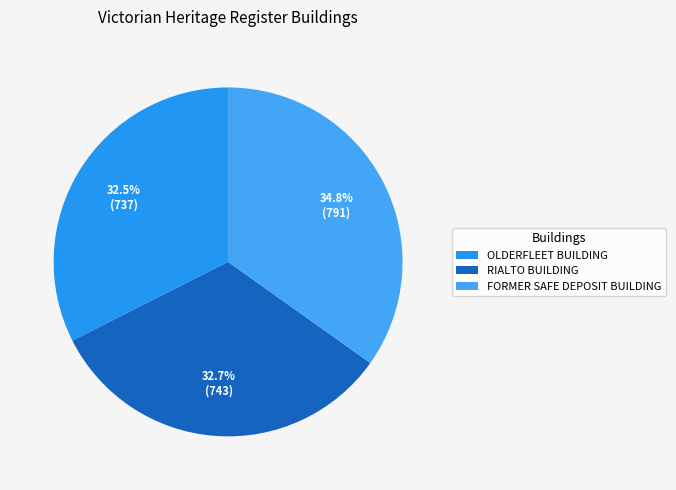

To the nearest percent, what is the combined percentage of RIALTO BUILDING and OLDERFLEET BUILDING?

65%